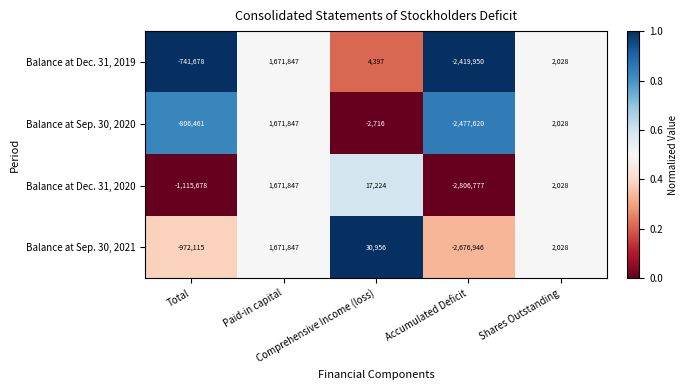

What is the spread (max minus min) of values at Total?

374000